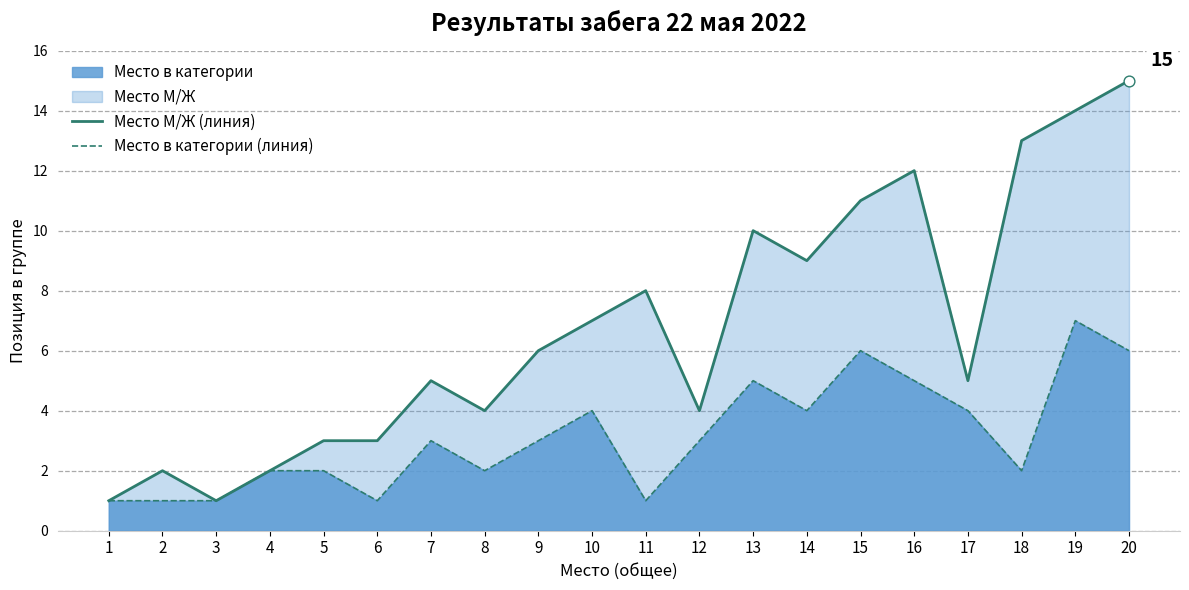

At how many categories does at least one series exceed 10?

5